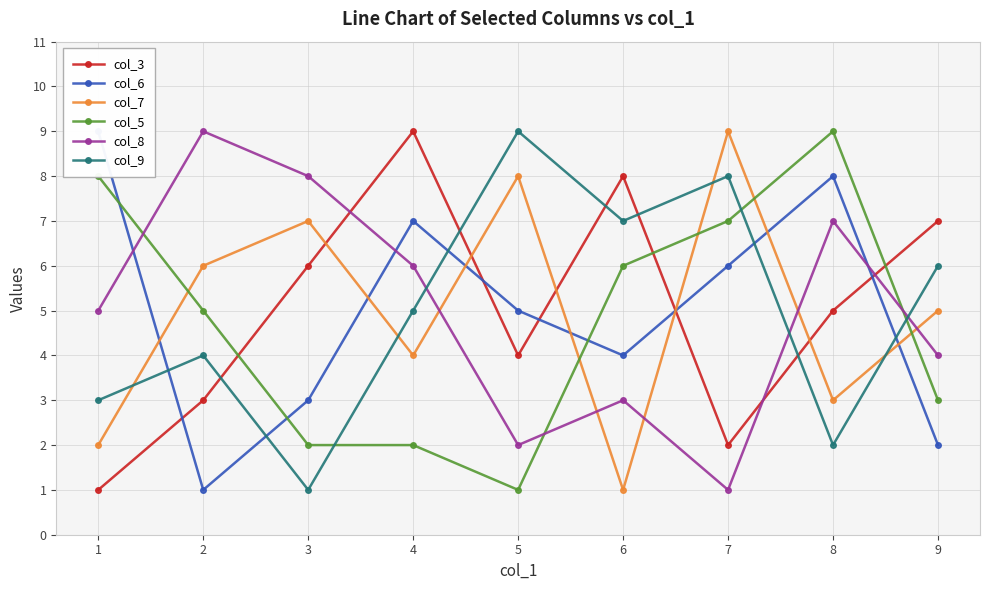

How many times do col_6 and col_7 cross each other?

7